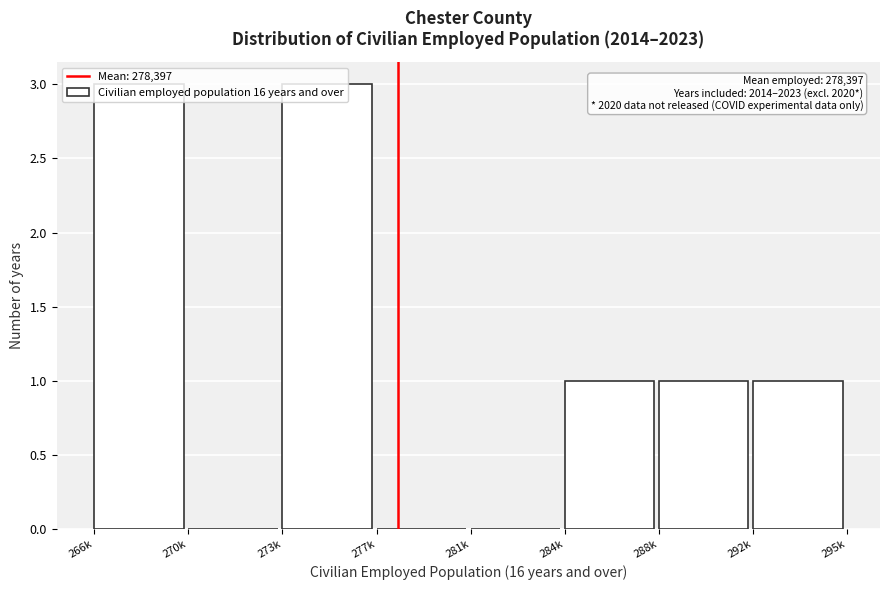

What is the sum of all values?

9